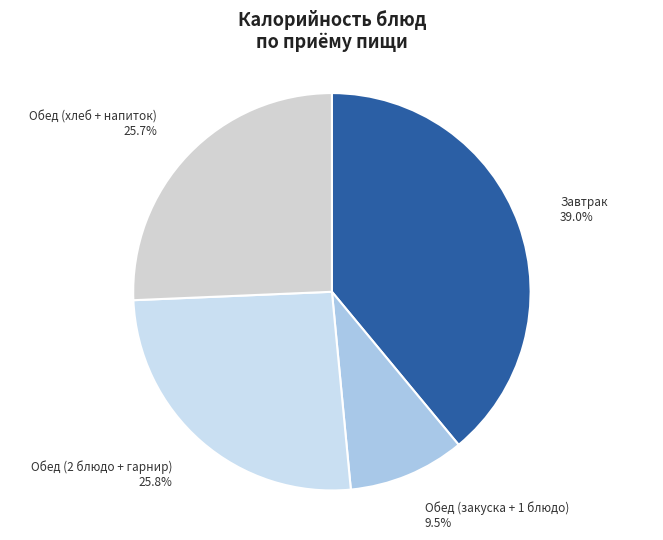

Which has a higher value, Завтрак or Обед (хлеб + напиток)?

Завтрак